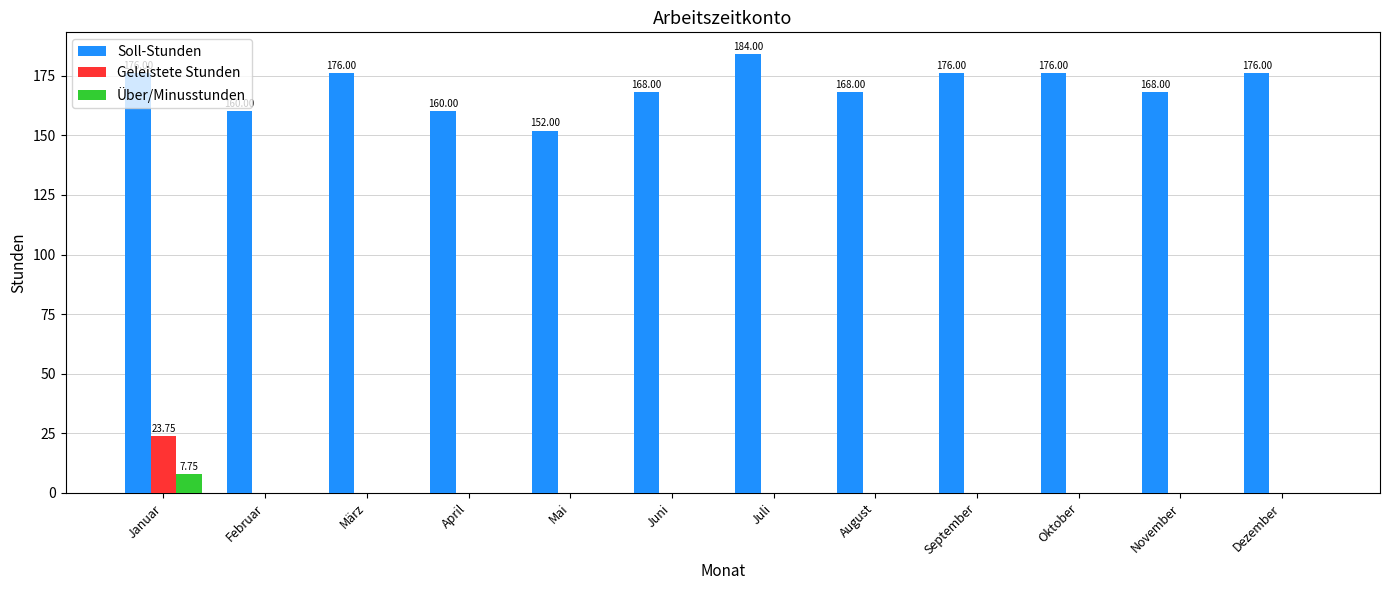

Is it true that Soll-Stunden equals 160.0 at April?

True